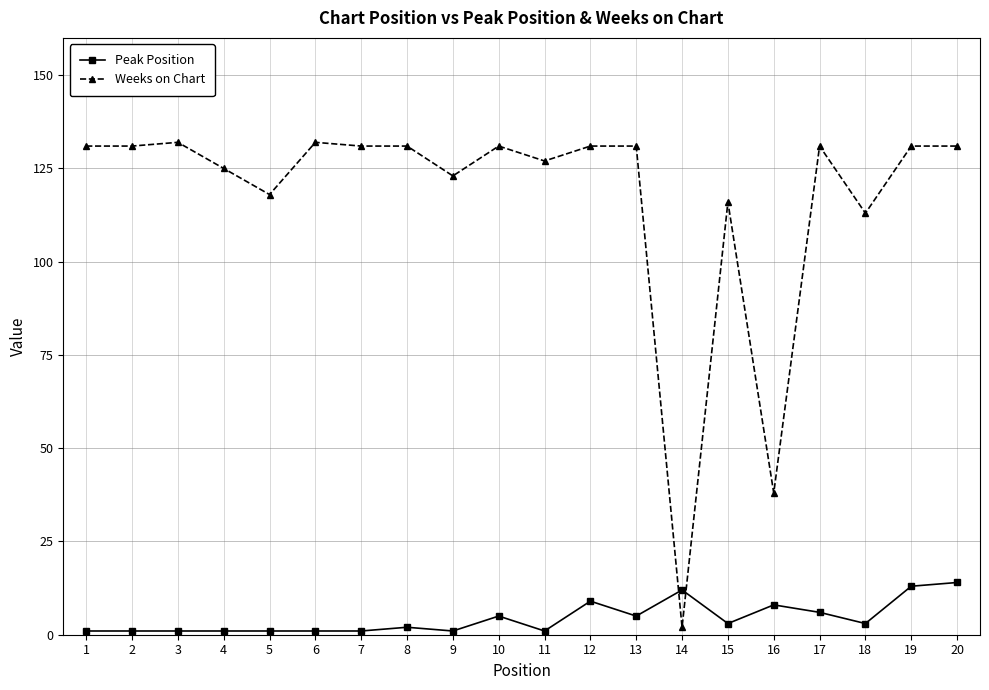

True or false: Weeks on Chart and Peak Position cross at least once.

True